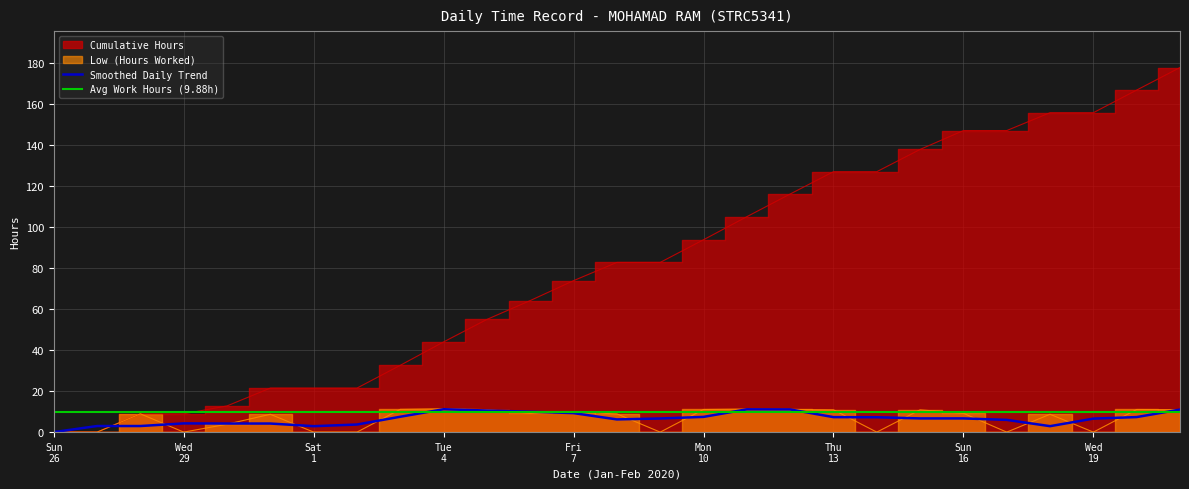

What is the difference between the maximum and minimum values in the Cumulative Hours series?

177.8